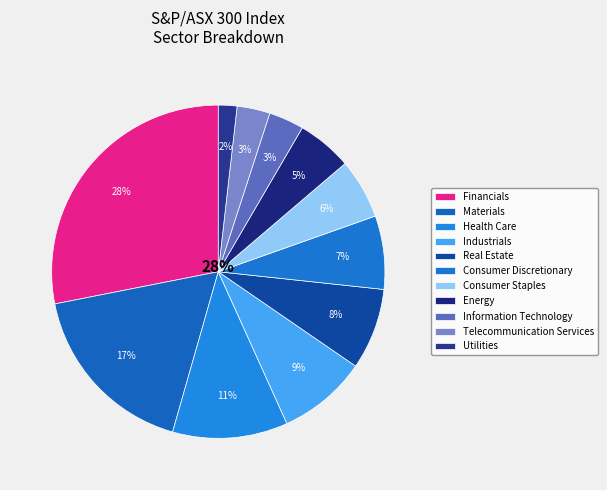

What percentage do Health Care and Real Estate together represent?

19.1%